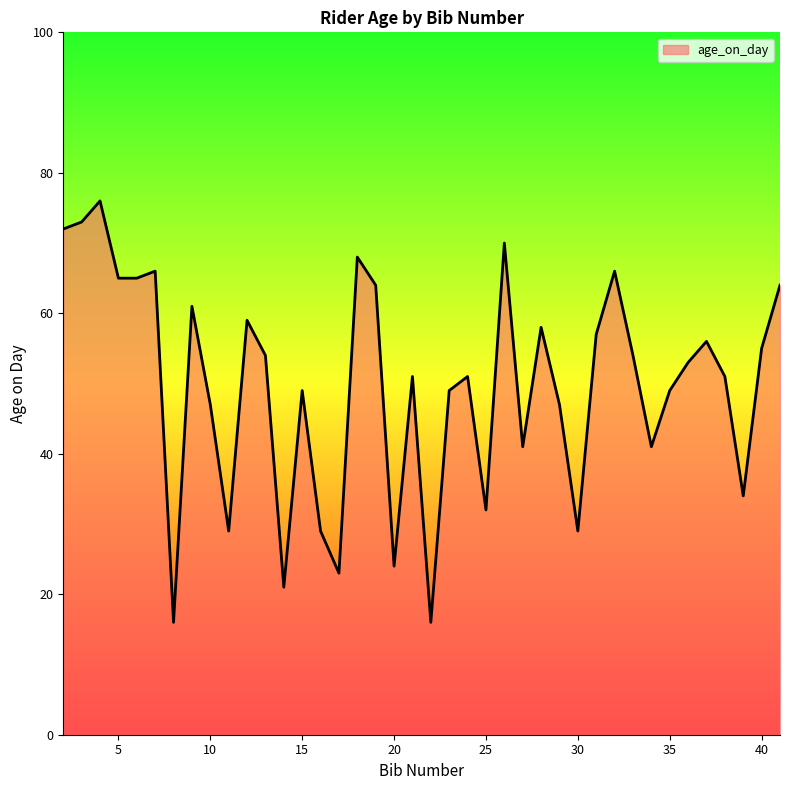

How many lines are shown in the chart?

1